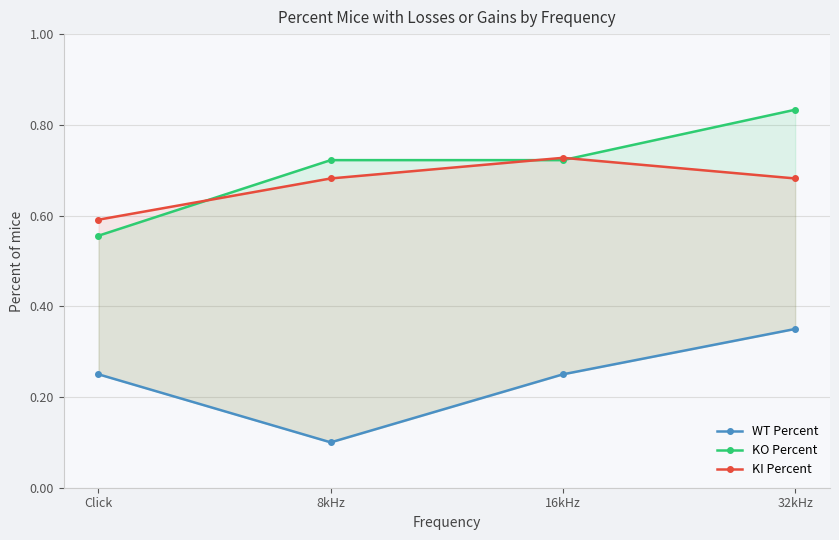

True or false: KI Percent and WT Percent intersect in this chart.

False